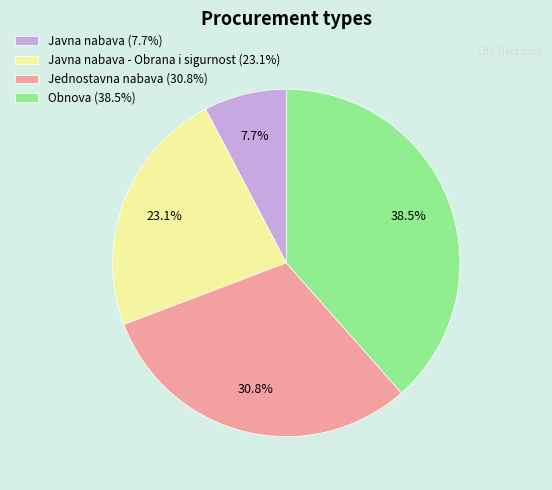

What percentage is NOT represented by Javna nabava - Obrana i sigurnost (23.1%)?

76.9%